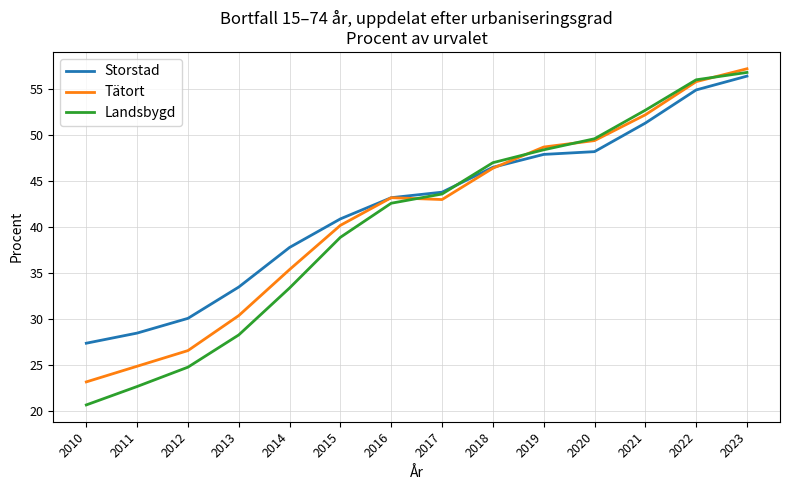

Which series has the largest total across all categories?

Storstad